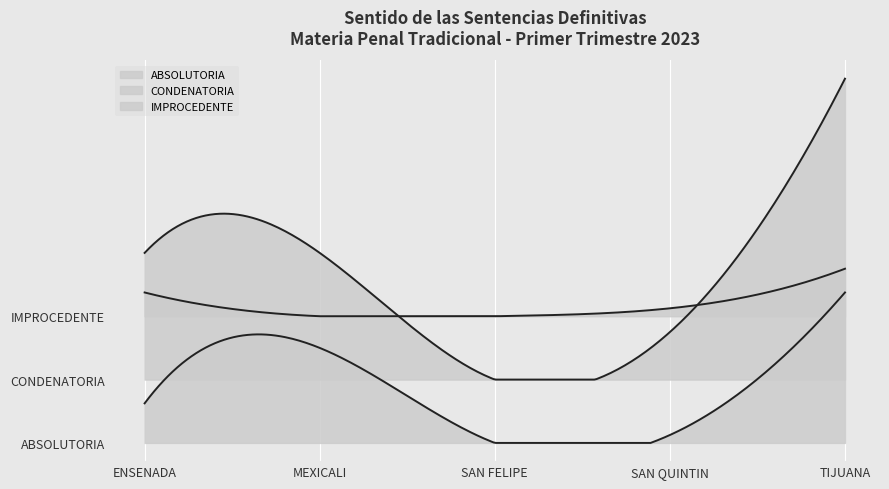

At which label is CONDENATORIA closest to 19?

ENSENADA